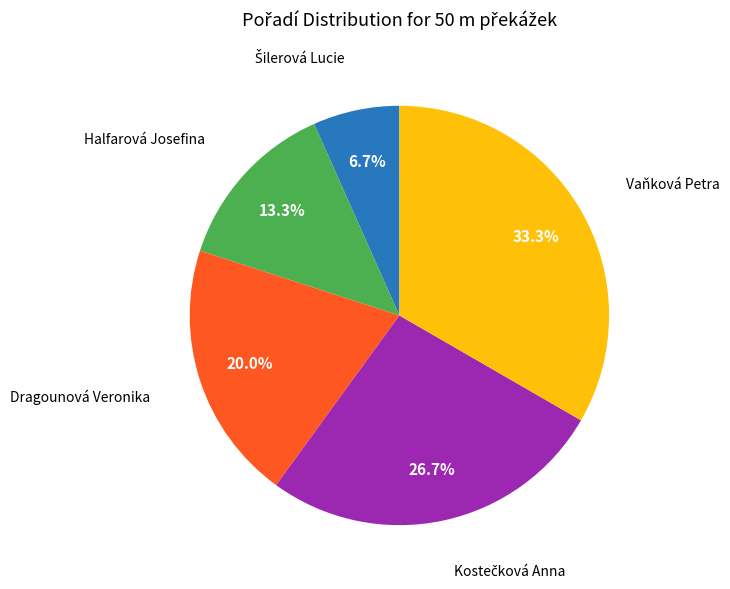

Is there a majority slice in this chart?

No